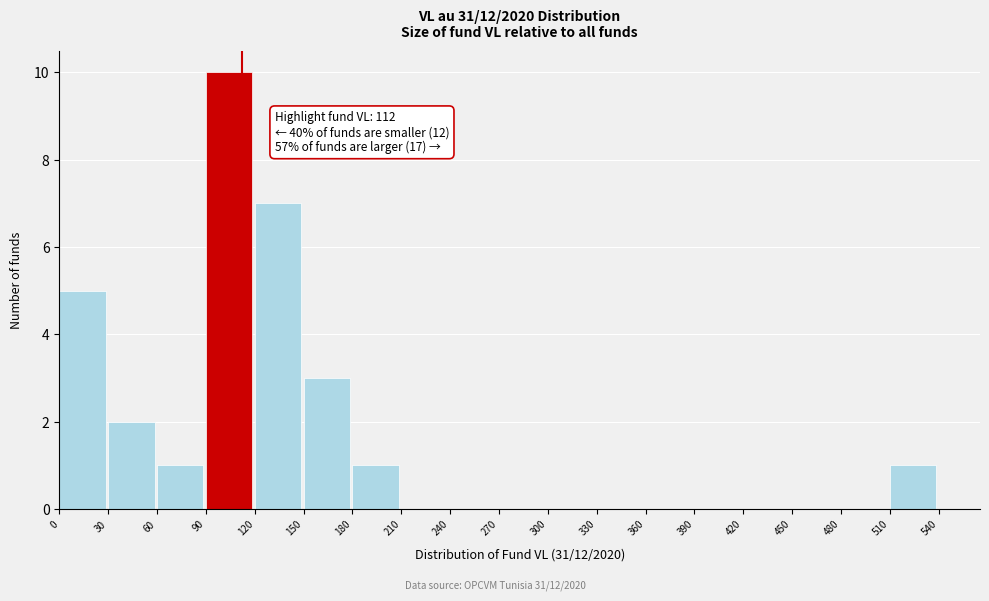

Which range on the x-axis has the tallest bar?

90 to 120